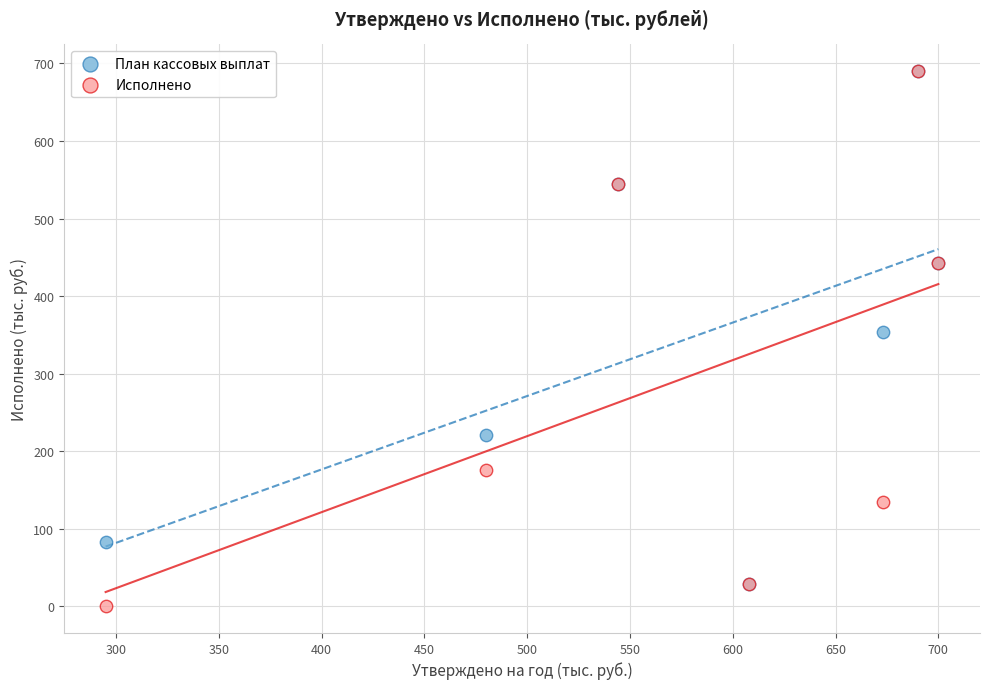

Which series reaches the minimum Y coordinate?

Исполнено